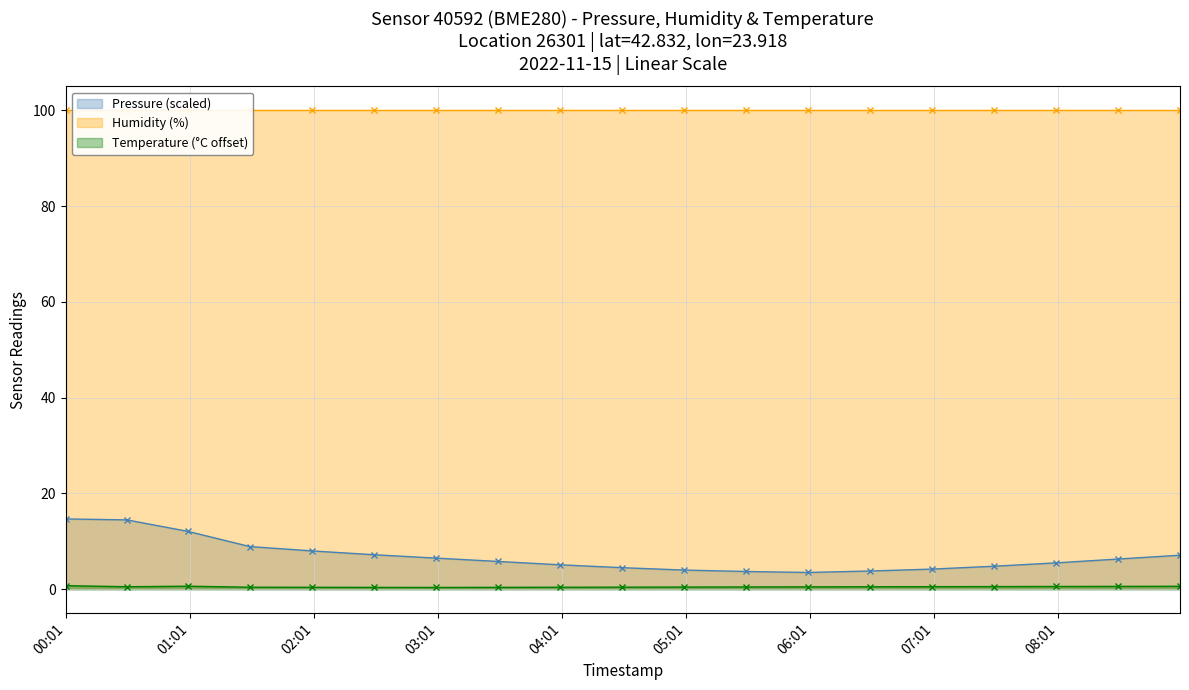

True or false: Pressure (scaled) and Temperature (°C offset) cross at least once.

False